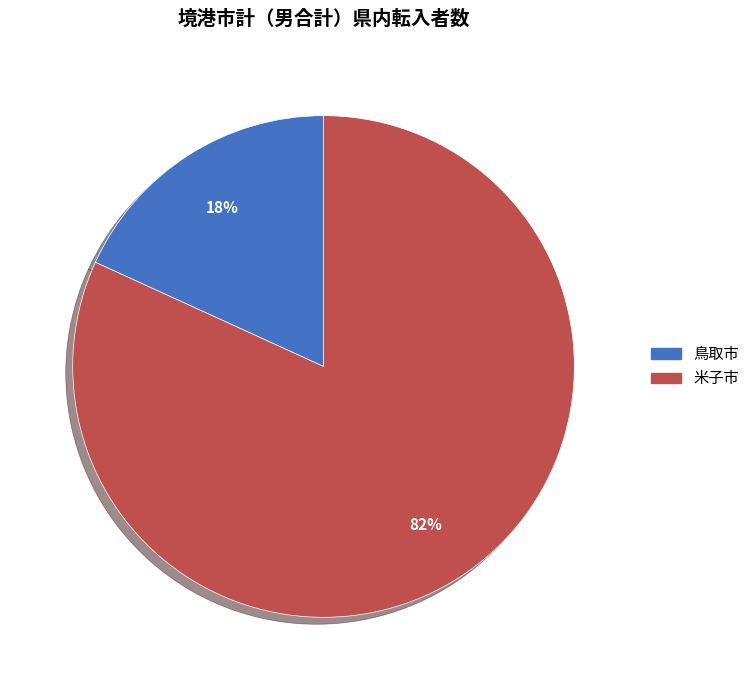

Is there any slice that represents more than half of the pie?

Yes